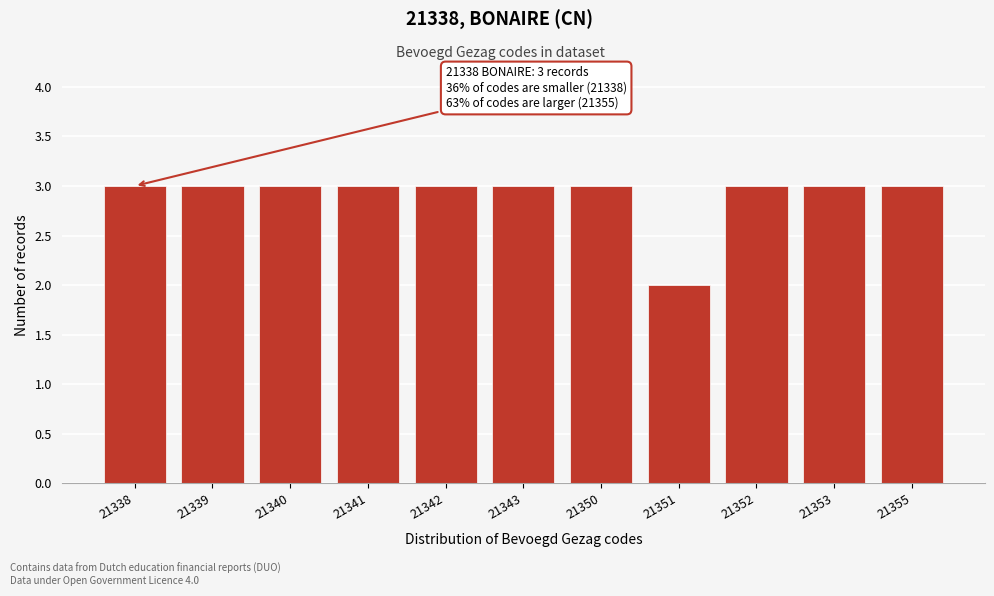

Reading left to right, extract all data points from this chart.

3	3	3	3	3	3	3	2	3	3	3